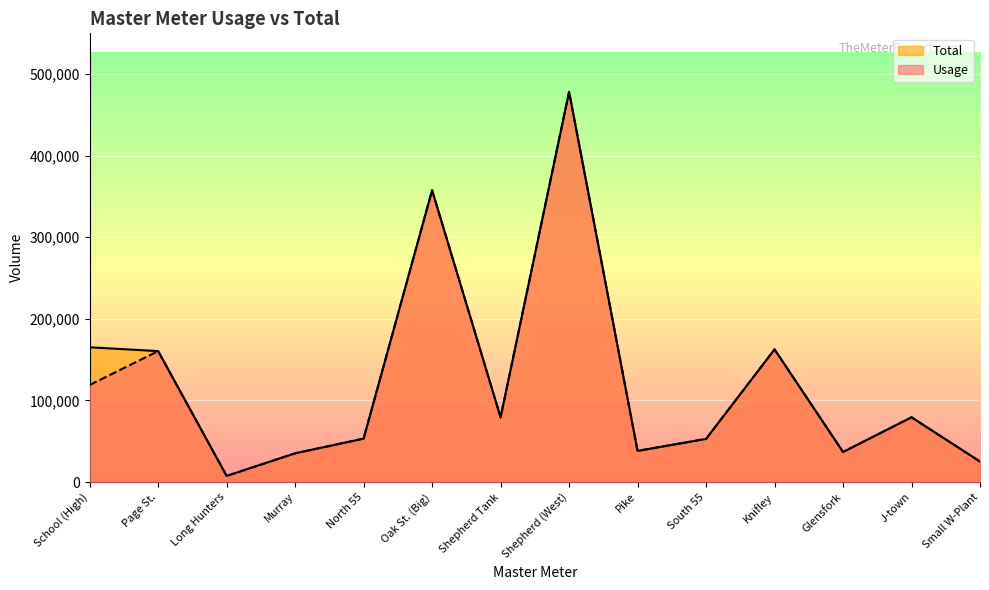

Reading left to right, transcribe all the data shown in this chart.

Usage: School (High)=119000	Page St.=160500	Long Hunters=7570	Murray=35280	North 55=53270	Oak St. (Big)=357600	Shepherd Tank=79380	Shepherd (West)=478130	Pike=38240	South 55=52900	Knifley=162600	Glensfork=36900	J-town=79400	Small W-Plant=25080
Total: School (High)=165170	Page St.=160500	Long Hunters=7570	Murray=35280	North 55=53270	Oak St. (Big)=357600	Shepherd Tank=79380	Shepherd (West)=478130	Pike=38240	South 55=52900	Knifley=162600	Glensfork=36900	J-town=79400	Small W-Plant=25180